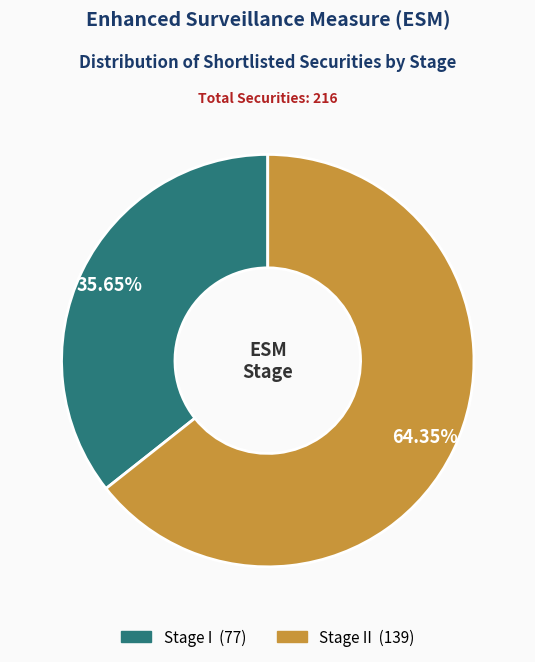

Is there a majority slice in this chart?

Yes